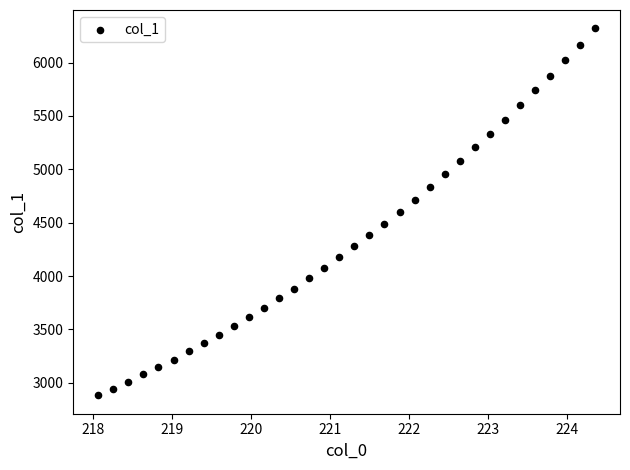

What is the range of Y values (max minus min)?

3439.0